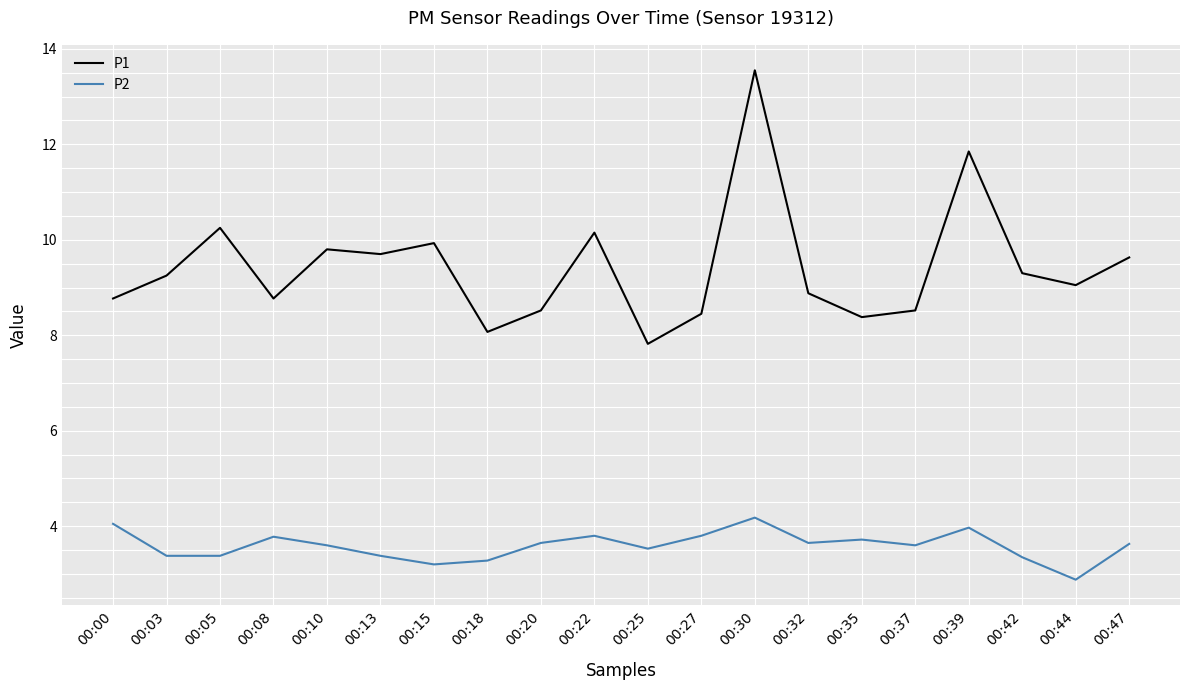

True or false: P2 has more than 1 points higher than both neighbors.

True